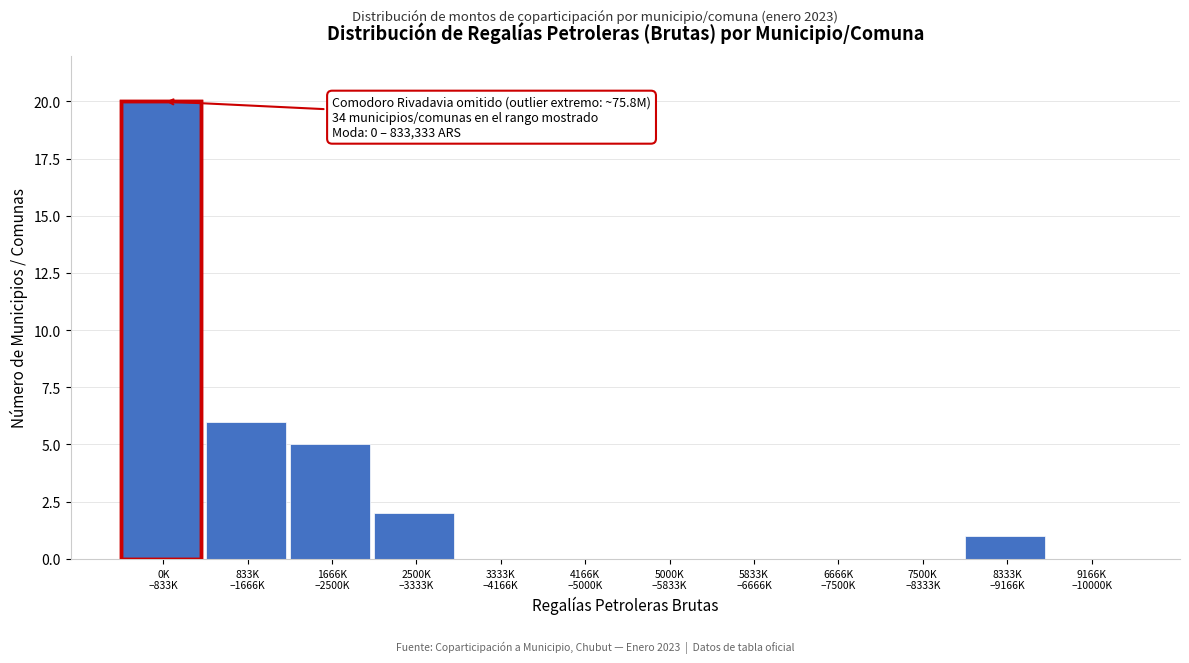

What is the maximum value shown in the chart?

20